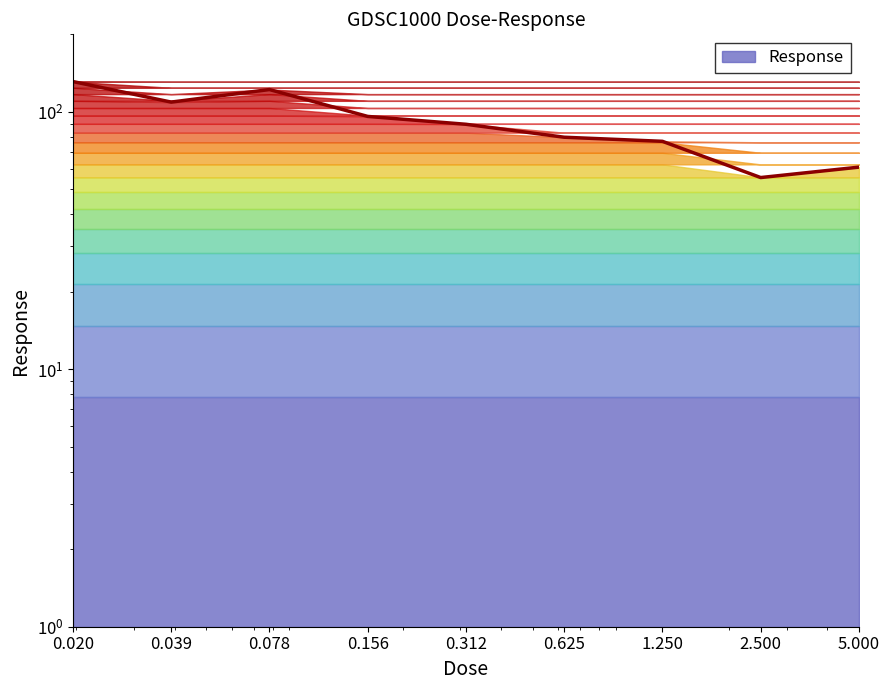

What is the smallest value displayed?

55.6